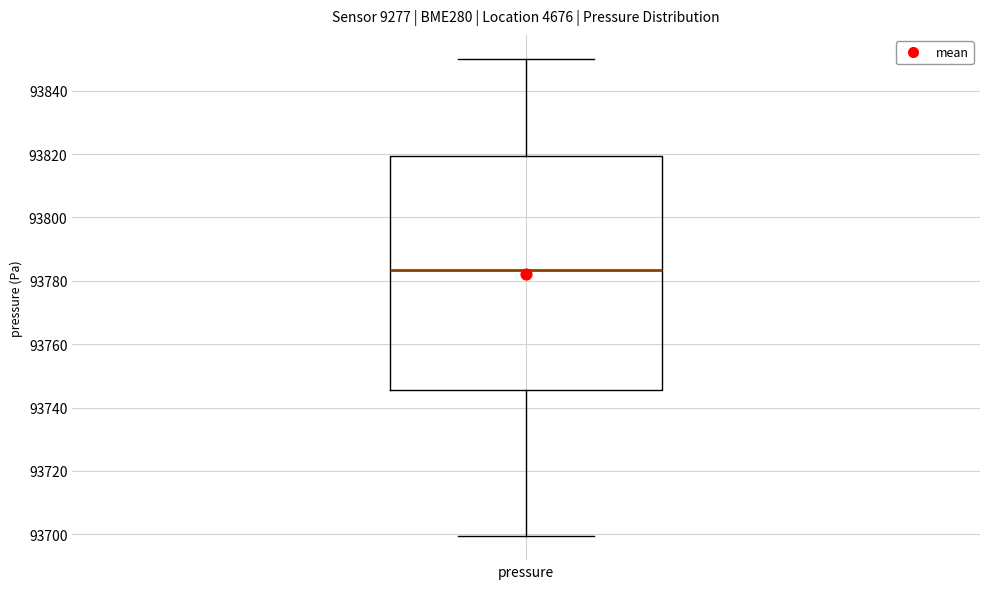

Read this box plot against the y-axis: the position of the median line, the range covered by the box, and the ends of both whiskers. The values are not printed on the chart, so give them approximately, as read against the axis.

median 93784, box 93746 to 93820, whiskers 93700 to 93850